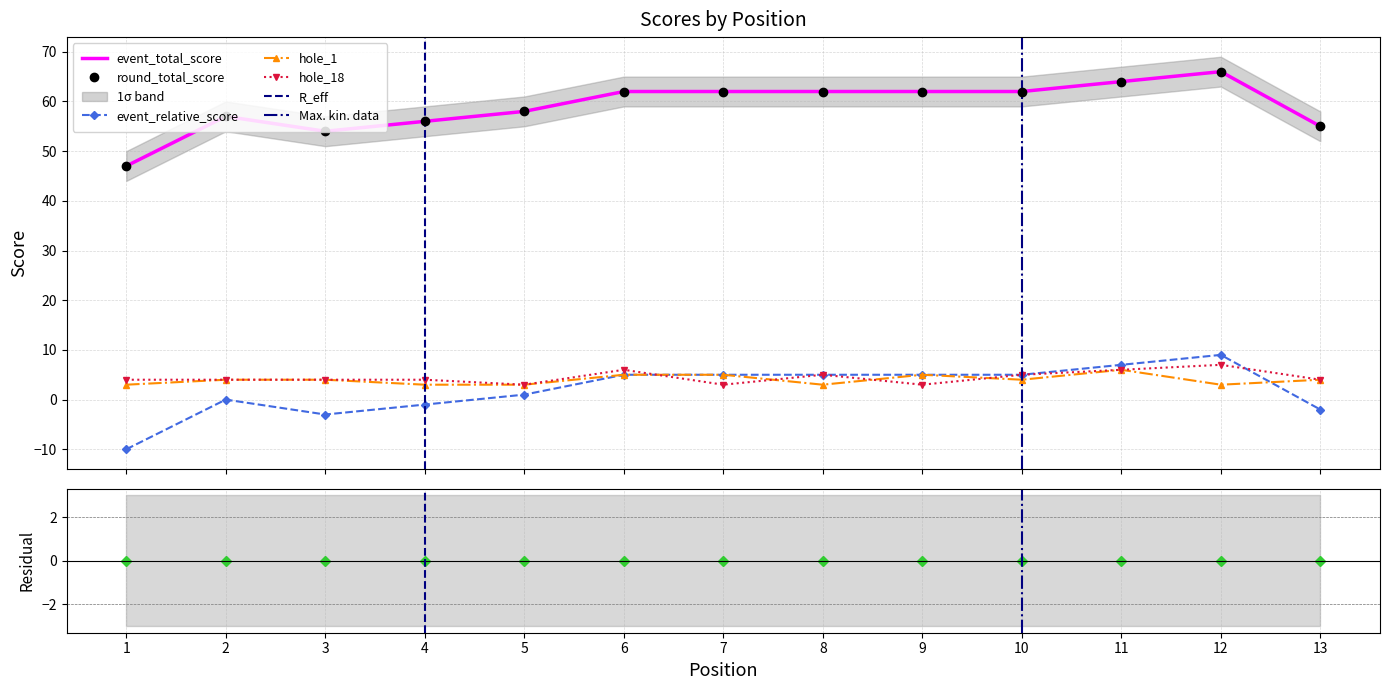

After their last crossing, which series has the higher values: hole_1 or hole_18?

hole_18